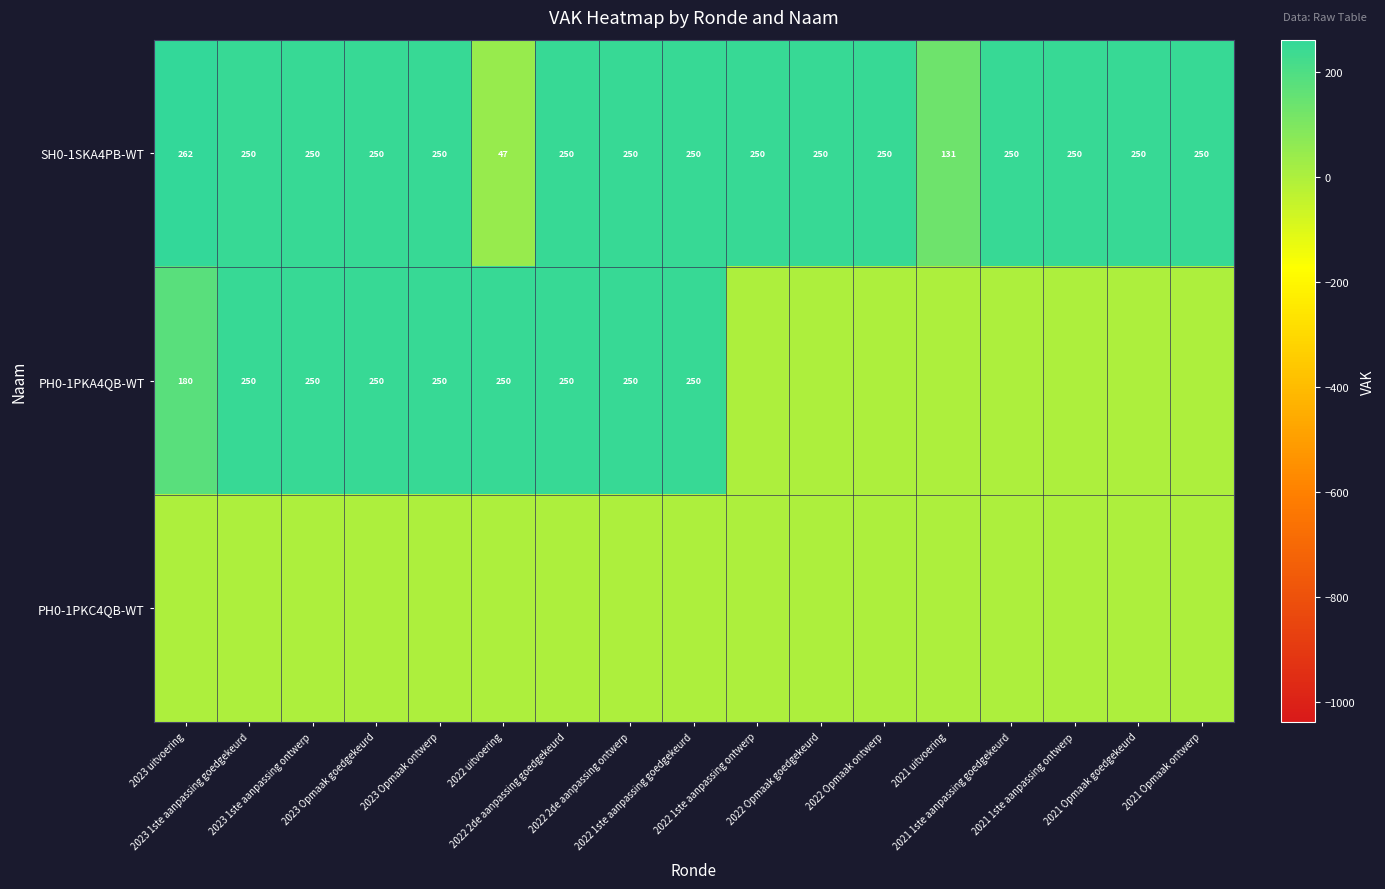

What is the average value of the SH0-1SKA4PB-WT series?

232